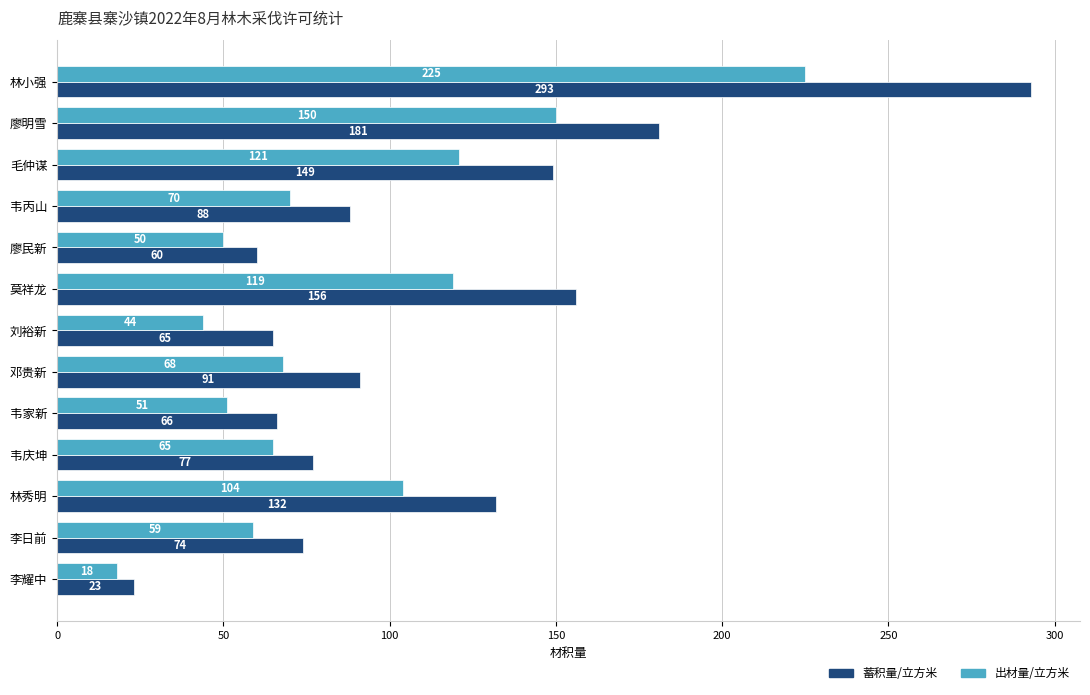

What is the minimum value shown in the chart?

18